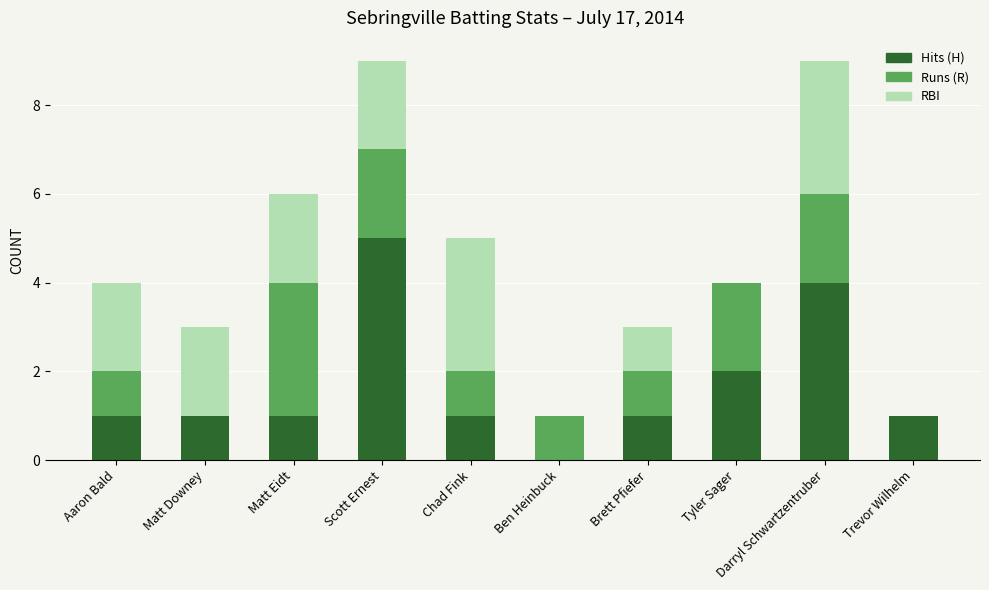

Count the number of categories in the chart.

10